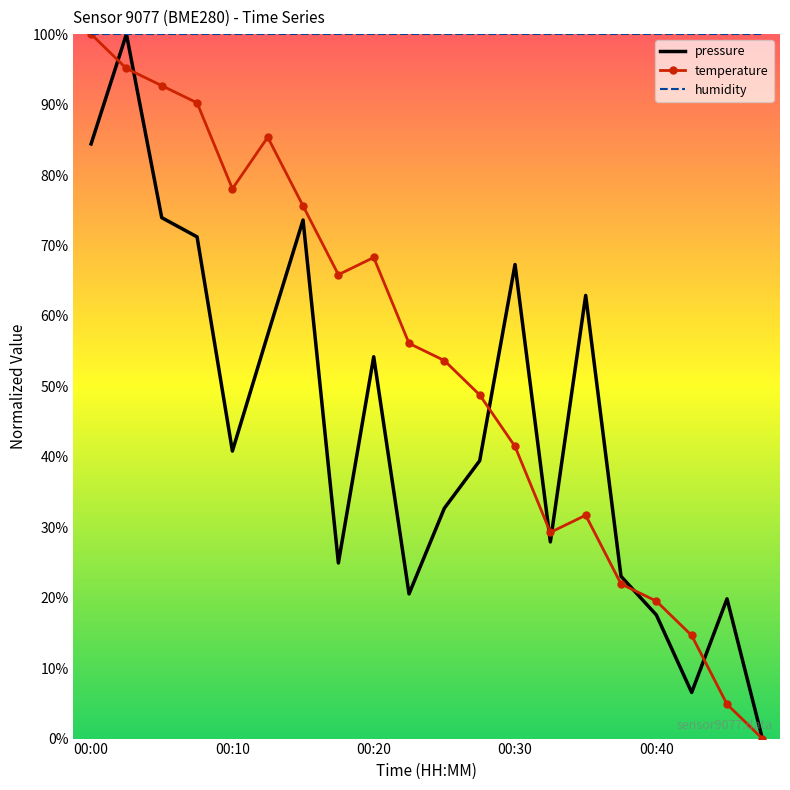

At how many categories does at least one series exceed 0?

20